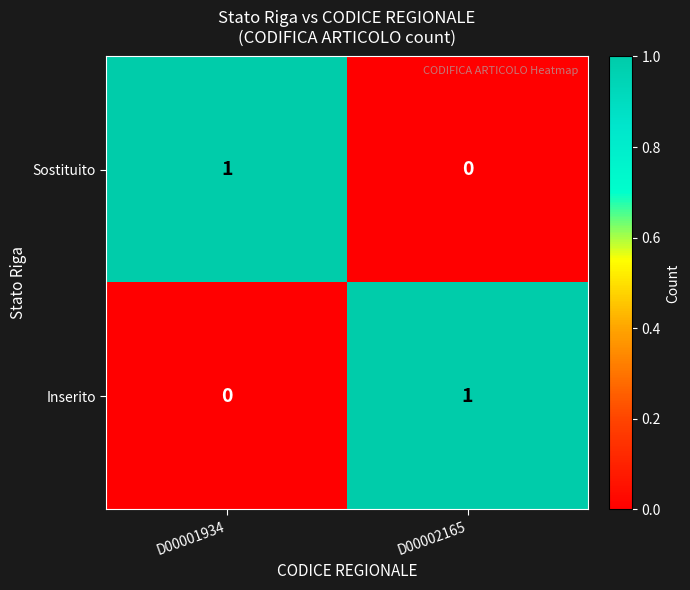

At how many categories does at least one series exceed 0?

2